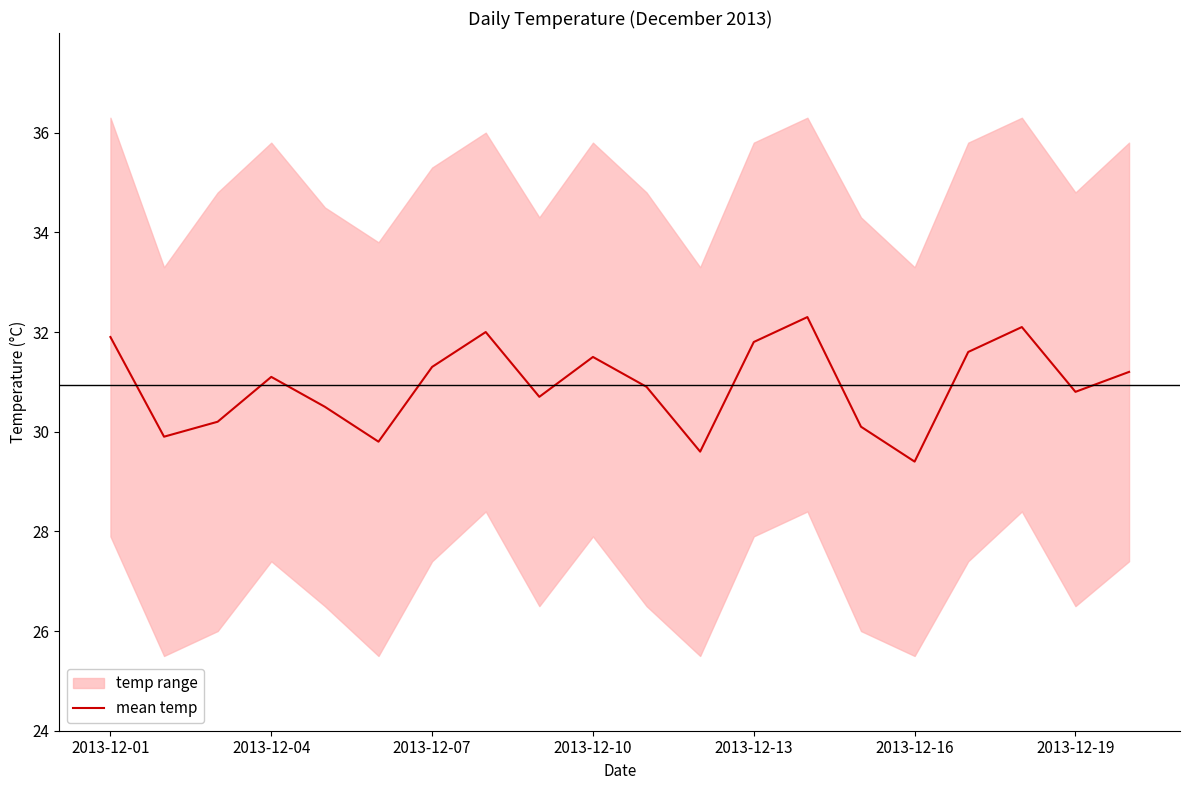

What is the minimum value for mean temp?

29.4